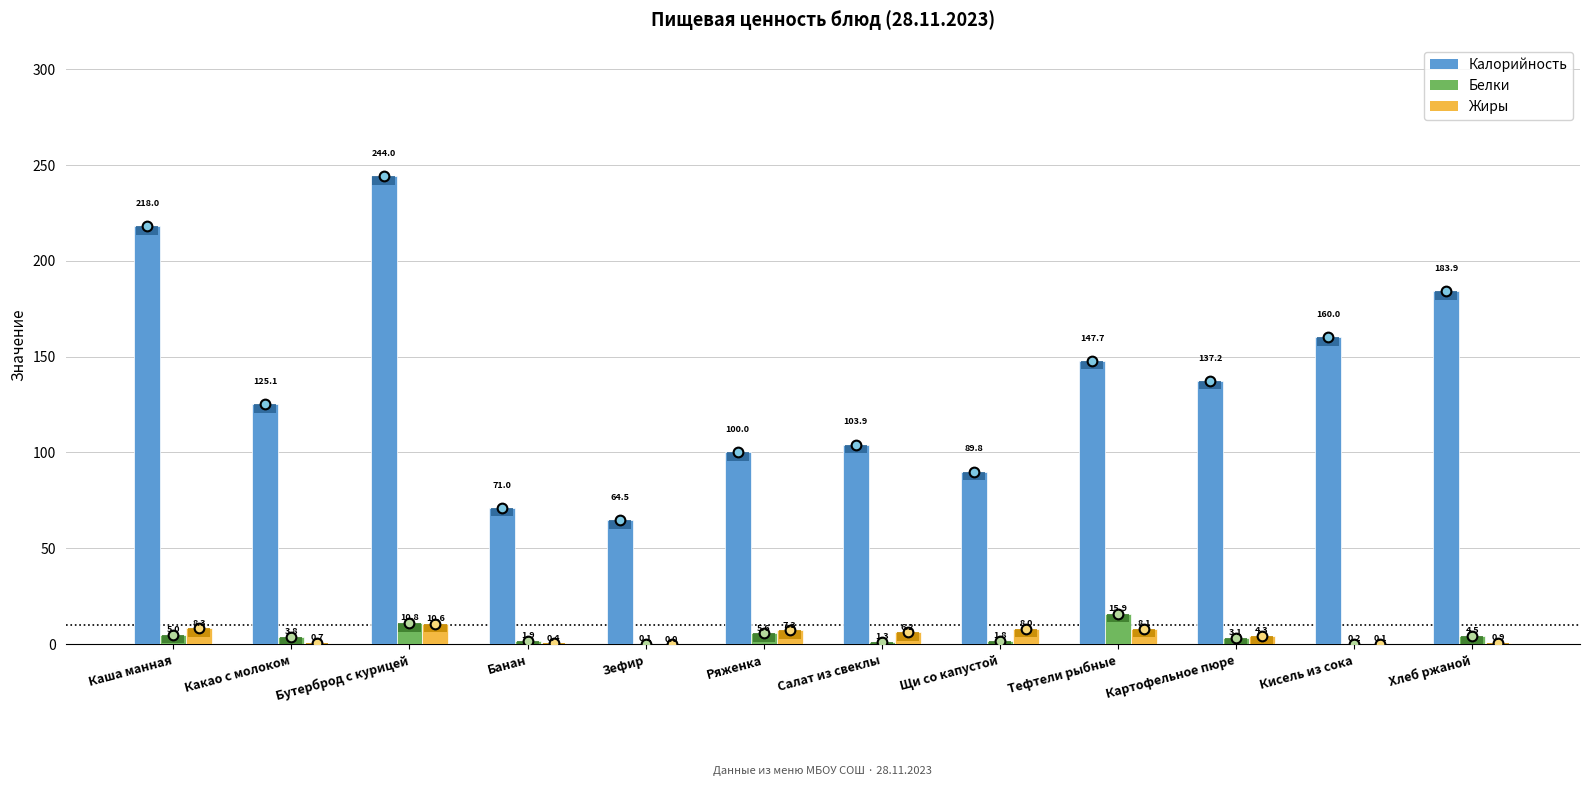

Are the bars grouped side by side (vs. stacked)?

Yes